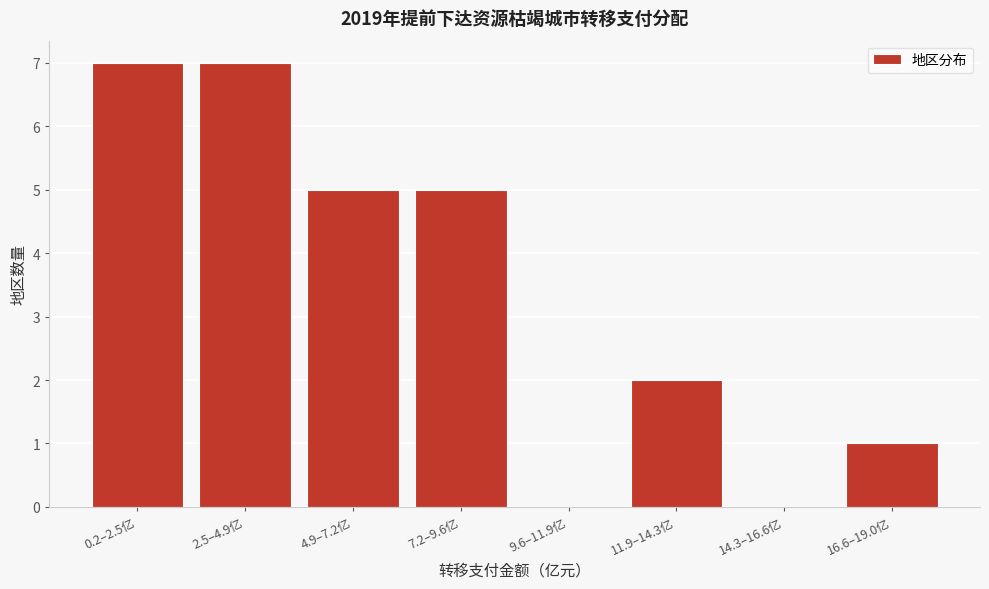

Reading left to right, list all the values displayed in this chart.

0.2–2.5亿=7	2.5–4.9亿=7	4.9–7.2亿=5	7.2–9.6亿=5	9.6–11.9亿=0	11.9–14.3亿=2	14.3–16.6亿=0	16.6–19.0亿=1